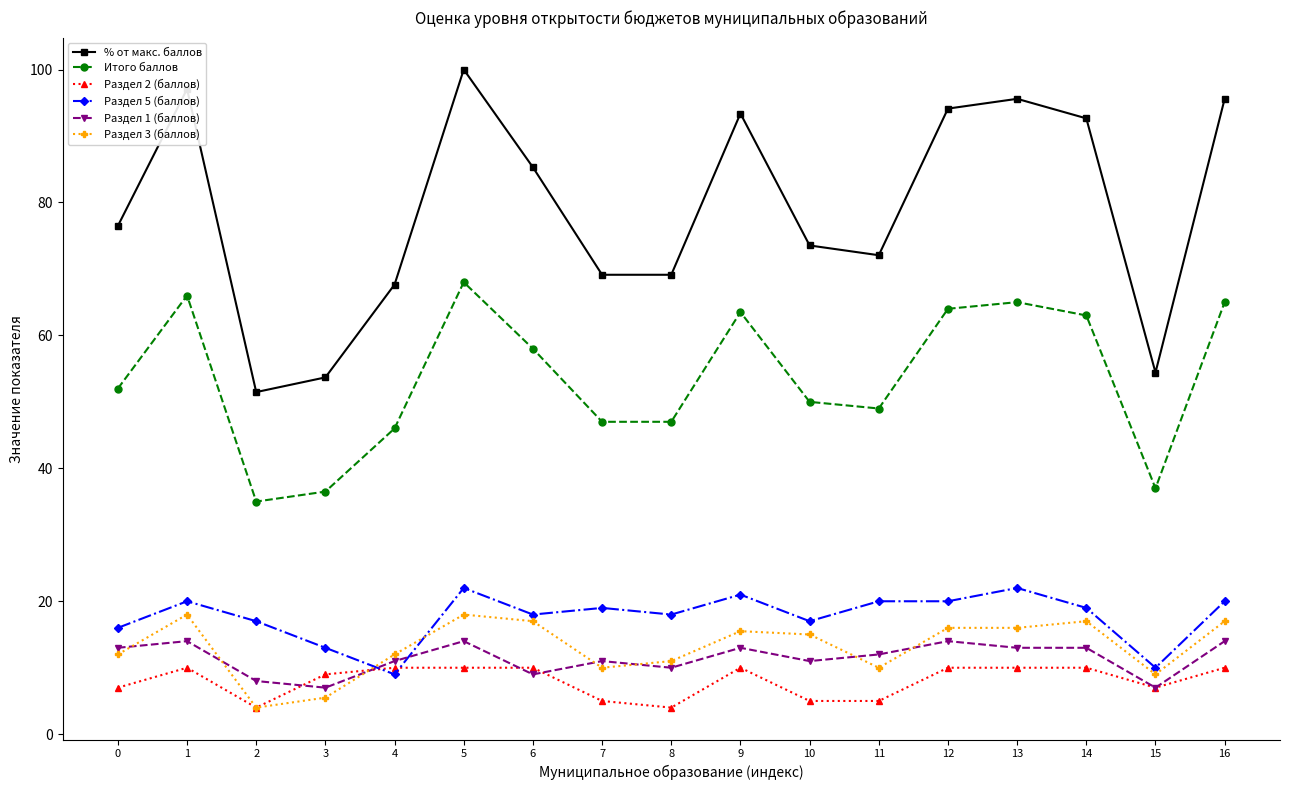

At which category does Раздел 2 (баллов) reach its first local valley?

2